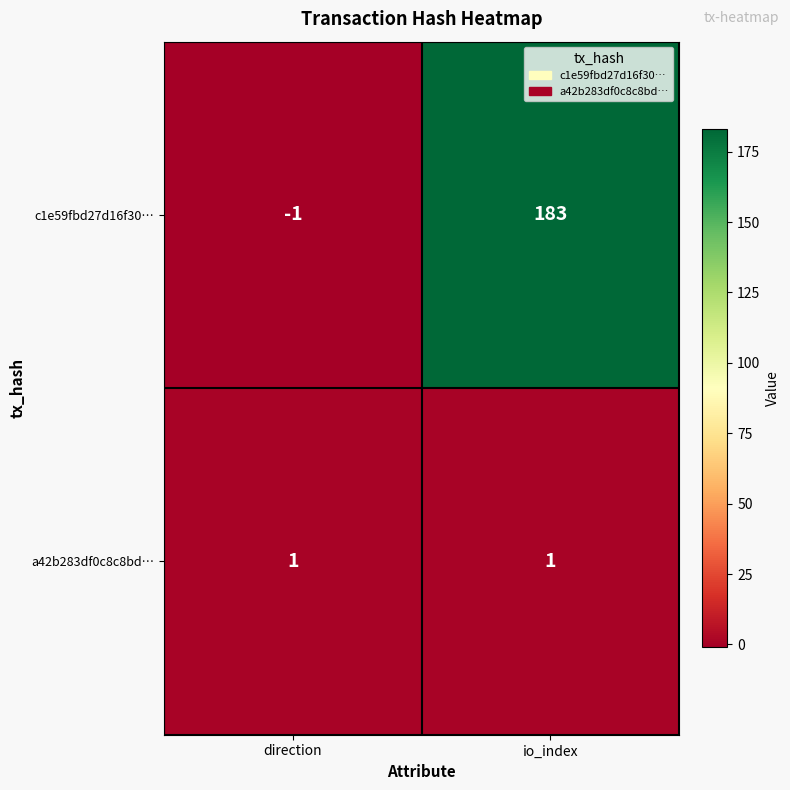

Which series has the largest total across all categories?

c1e59fbd27d16f30…